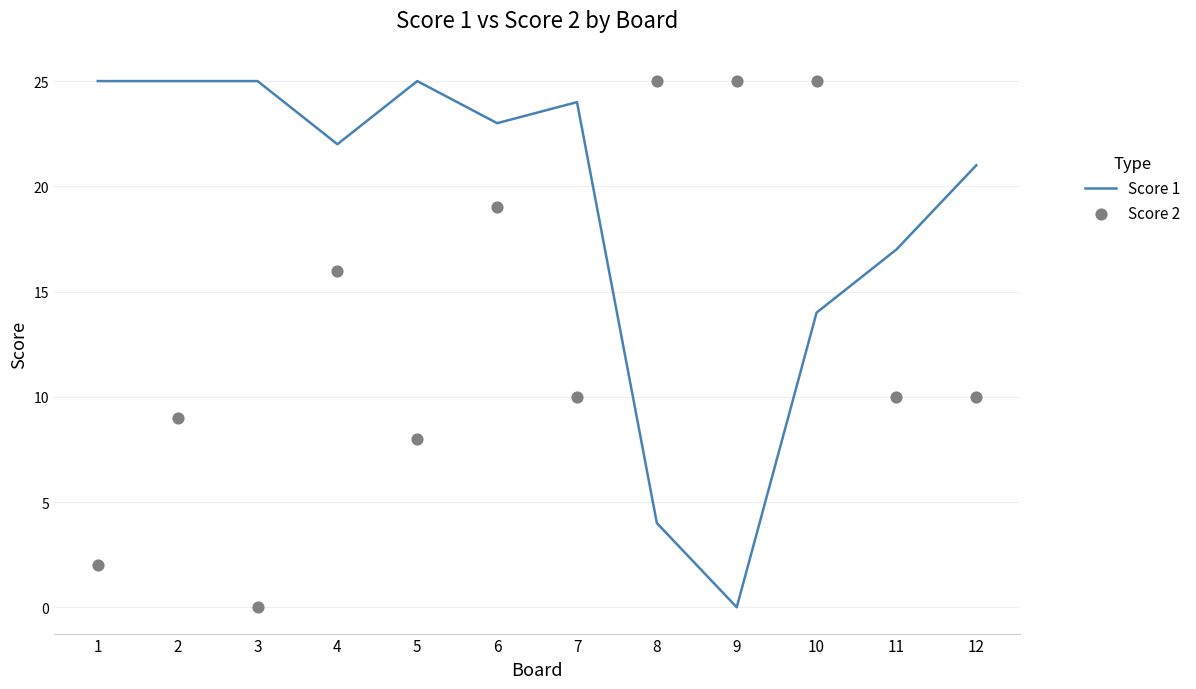

Which series has the largest Y range (max minus min)?

Score 1